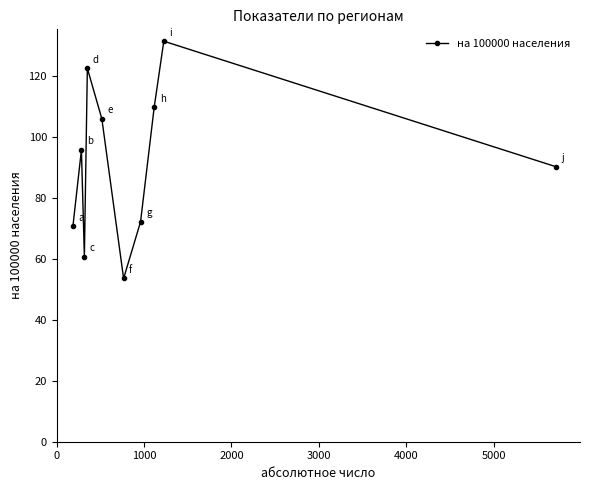

Reading right to left, what are all the values shown in this chart?

90.3	131.5	109.8	72.2	53.6	106.0	122.6	60.8	95.8	70.8